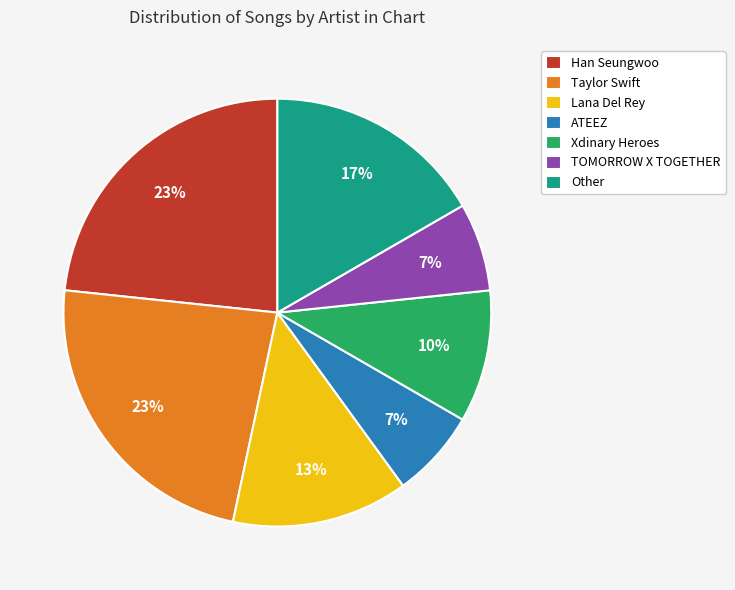

To the nearest percent, what is the average slice percentage?

14%